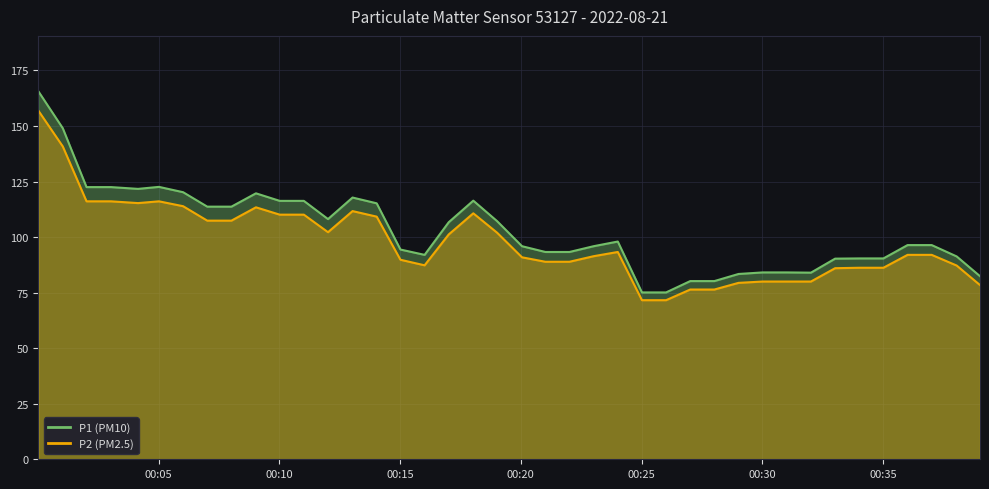

How many interior local peaks does the P1 (PM10) series have?

5